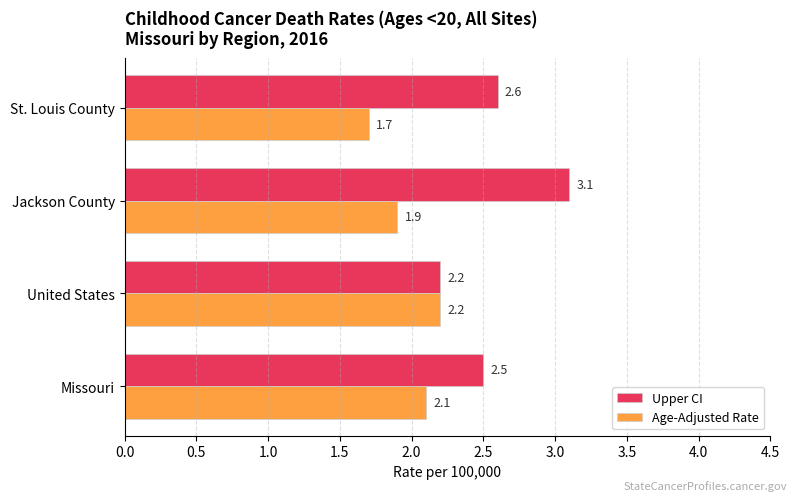

Rank the categories by Age-Adjusted Rate value from highest to lowest.

United States, Missouri, Jackson County, St. Louis County